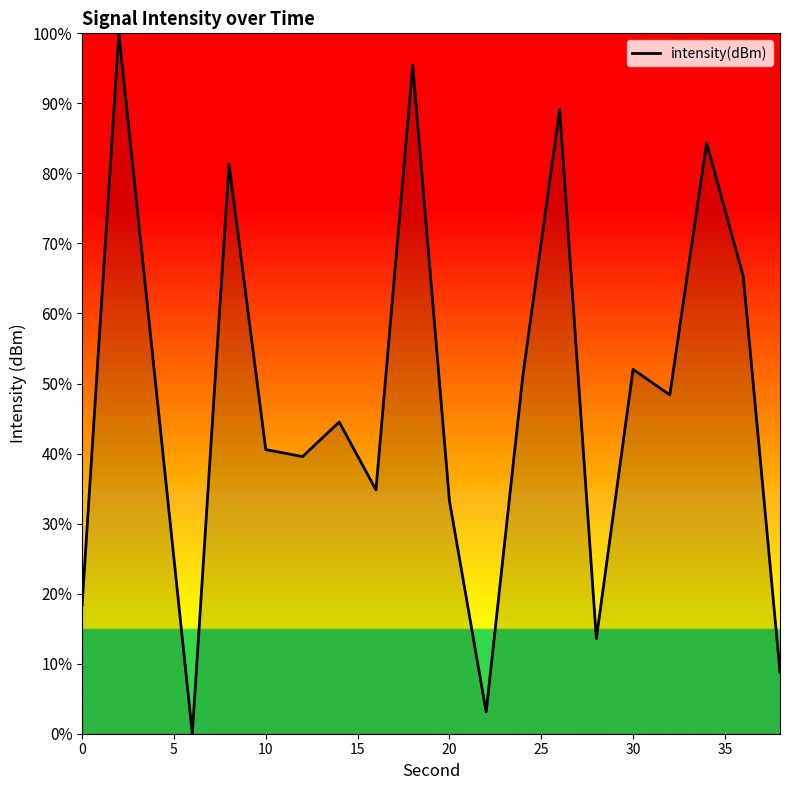

What is the maximum value shown in the chart?

100.0